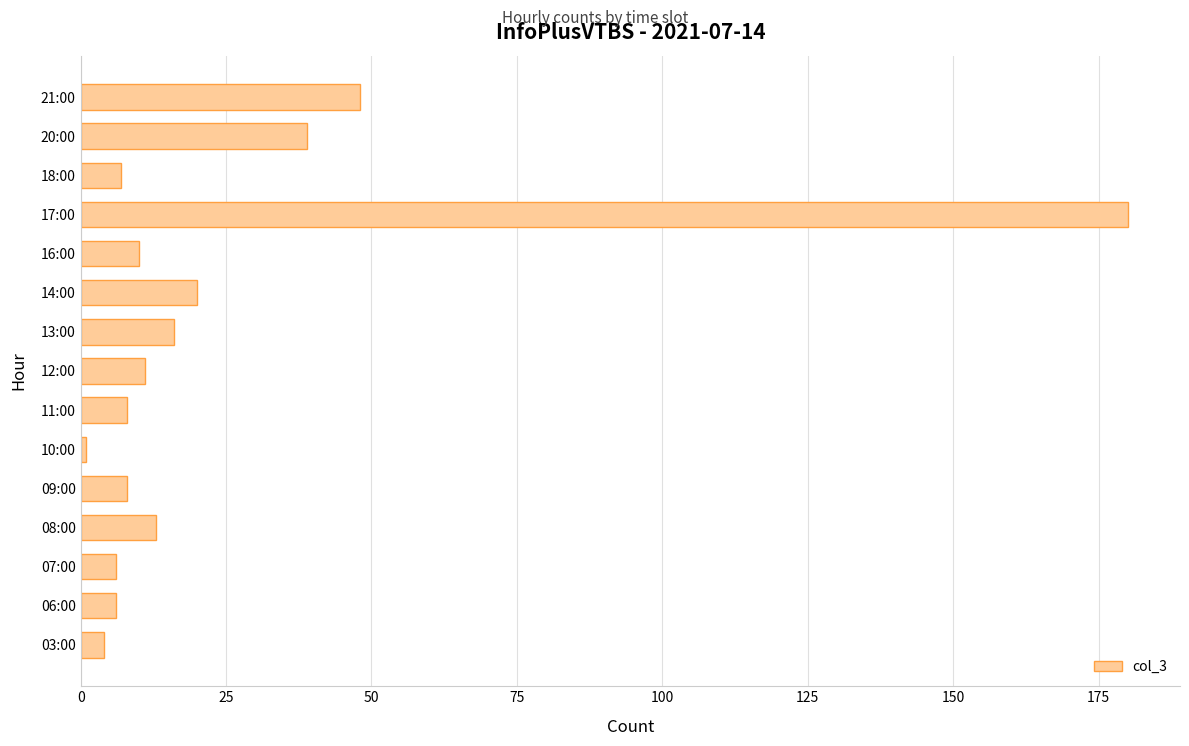

True or false: the data shows 6 at 06:00.

True